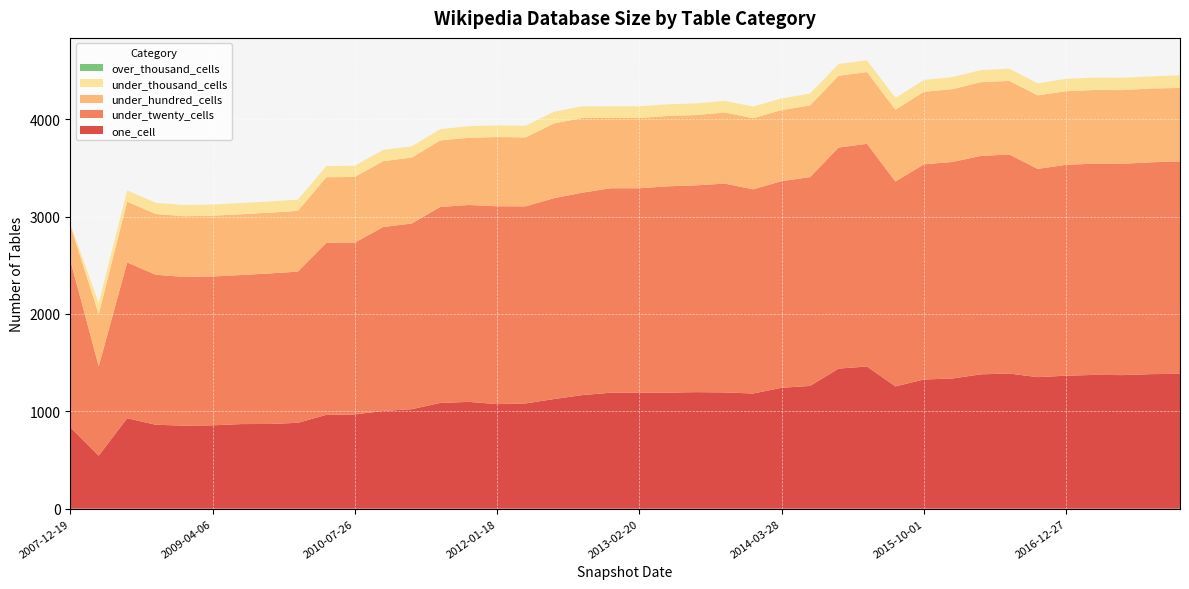

Reading left to right, what are all the values shown in this chart?

one_cell: 837	545	929	862	853	856	869	870	882	964	968	1004	1022	1086	1097	1074	1081	1126	1167	1191	1191	1192	1197	1194	1183	1242	1261	1439	1460	1256	1327	1337	1380	1388	1351	1366	1374	1372	1382	1385
under_twenty_cells: 1716	918	1600	1541	1527	1529	1531	1546	1553	1766	1765	1889	1907	2013	2022	2032	2024	2063	2079	2100	2100	2119	2124	2145	2097	2122	2145	2270	2287	2104	2210	2224	2243	2250	2139	2166	2170	2171	2176	2182
under_hundred_cells: 359	536	625	624	624	624	624	624	624	674	674	677	677	683	690	711	708	768	767	722	722	722	722	730	730	730	736	737	737	737	745	748	757	756	755	756	756	756	758	754
under_thousand_cells: 16	113	115	115	115	115	115	115	115	115	115	115	115	115	120	120	120	120	120	120	120	120	120	120	120	120	121	121	121	121	121	124	124	125	124	127	127	127	124	131
over_thousand_cells: 0	0	0	0	0	0	0	0	0	0	0	0	0	0	0	0	0	0	0	0	0	0	0	0	0	0	0	0	0	0	0	0	0	0	0	0	0	0	0	0